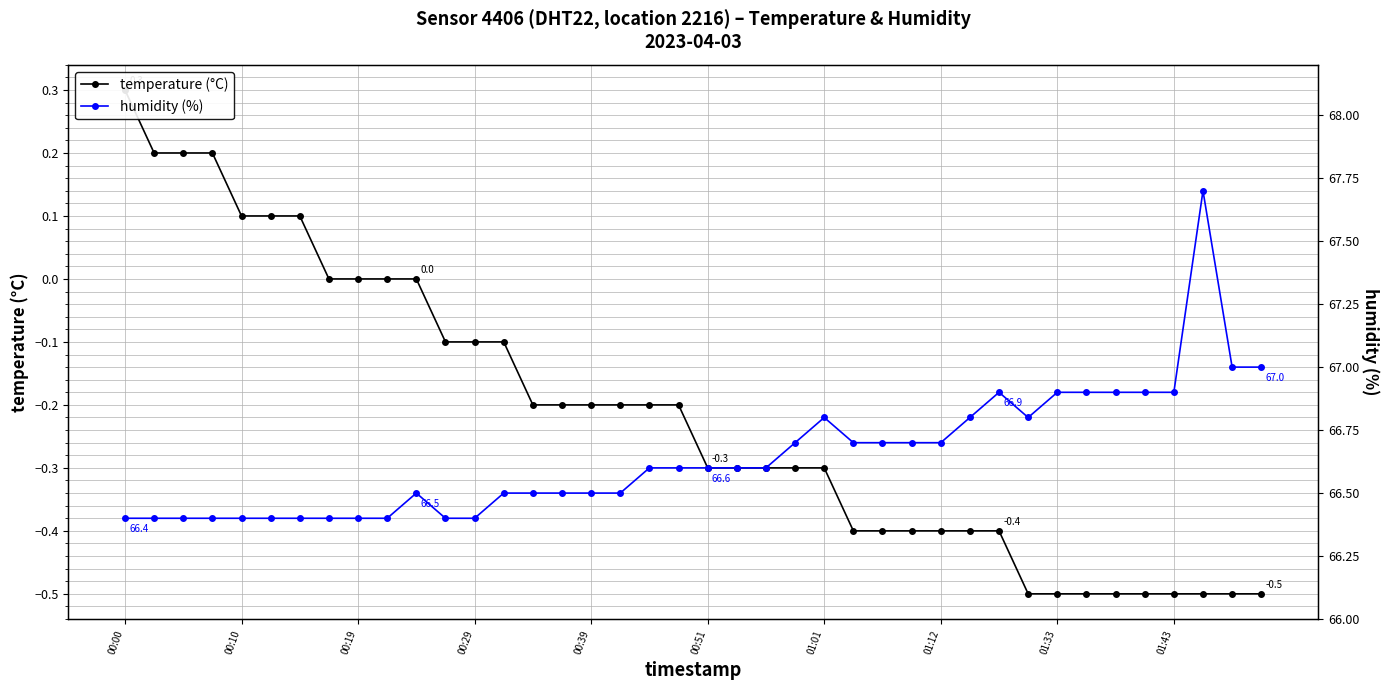

What is the greatest value displayed?

67.7